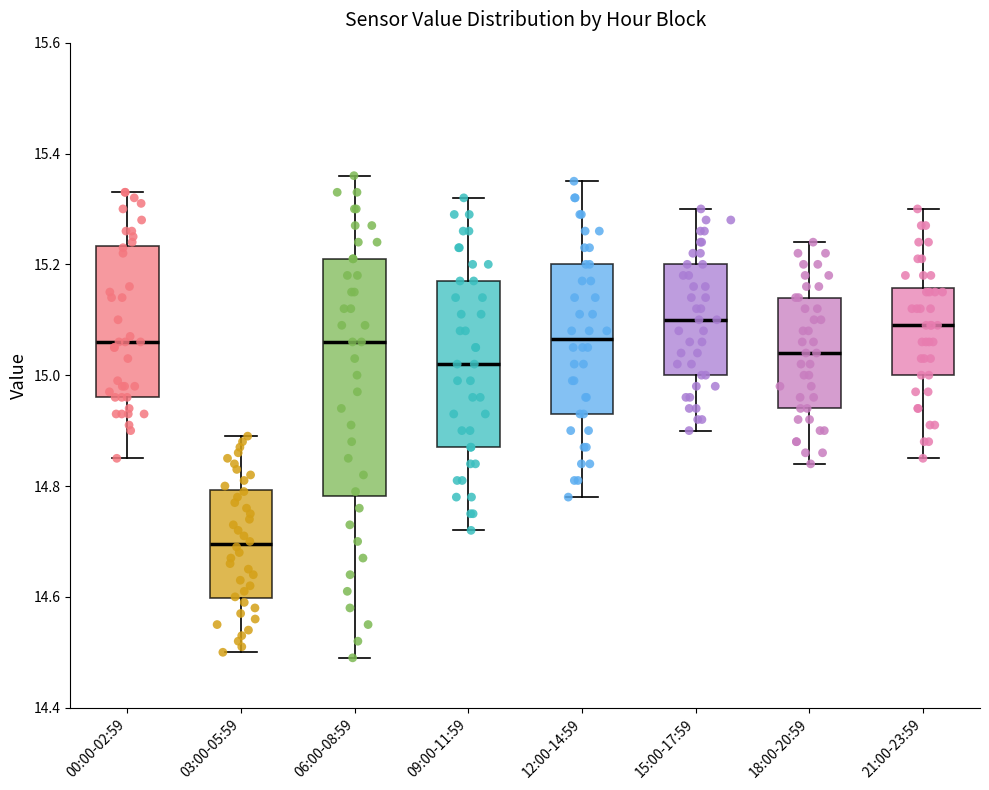

Where does the upper whisker of the box for 21:00-23:59 end on the y-axis? The values are not printed on the chart, so give them approximately, as read against the axis.

15.30